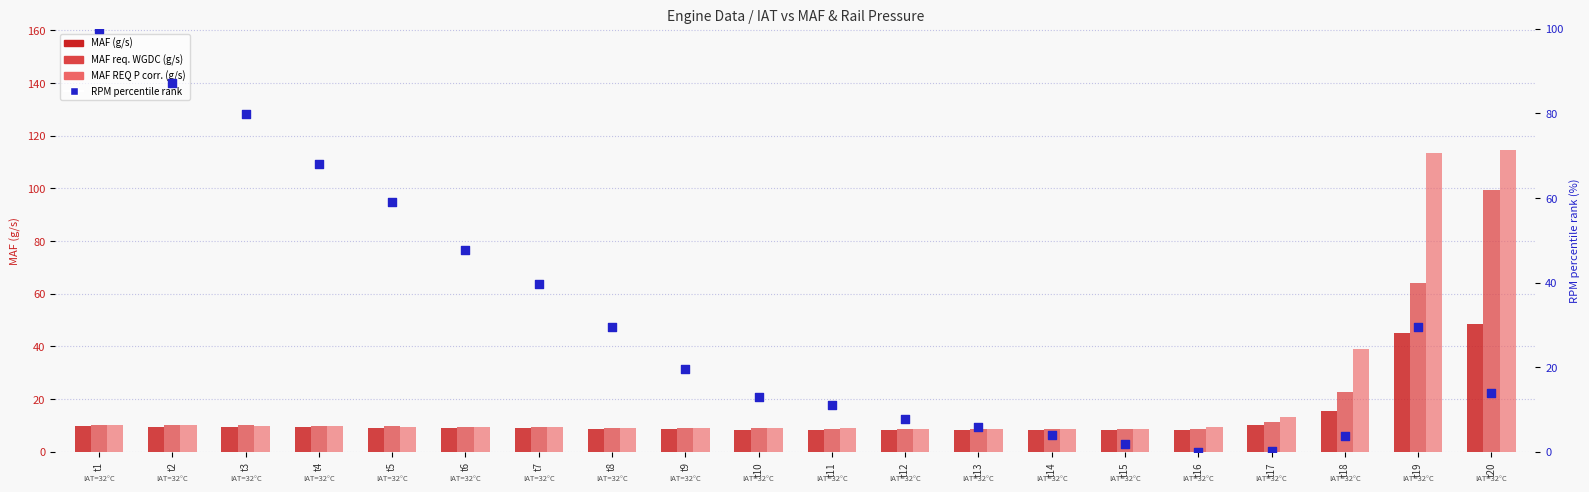

Which series has the widest spread of Y values?

MAF REQ P corr. (g/s)